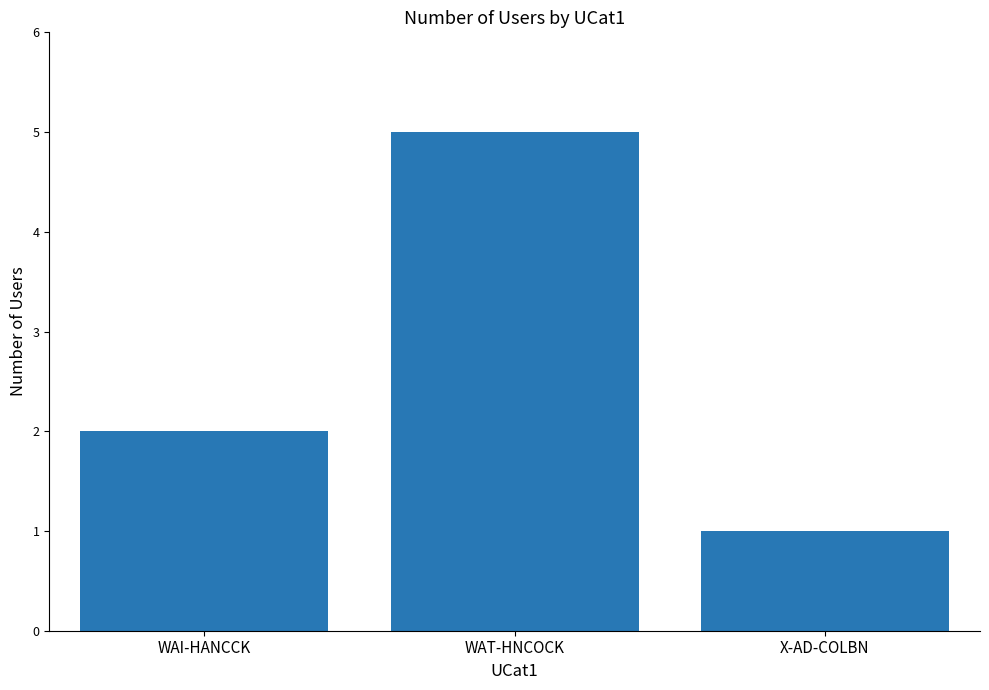

How many bars are there in total?

3